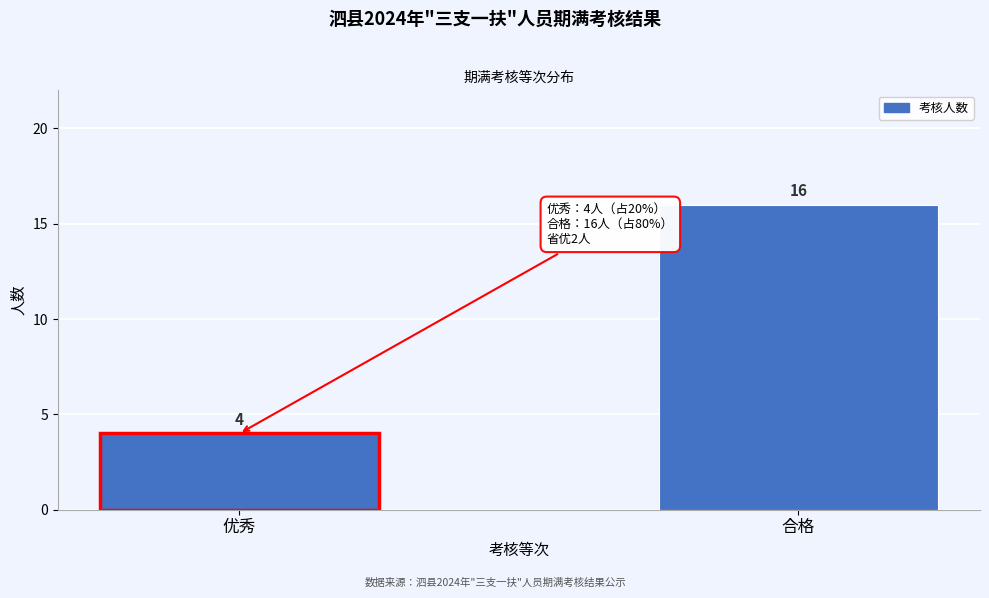

Reading left to right, extract all data points from this chart.

4	16